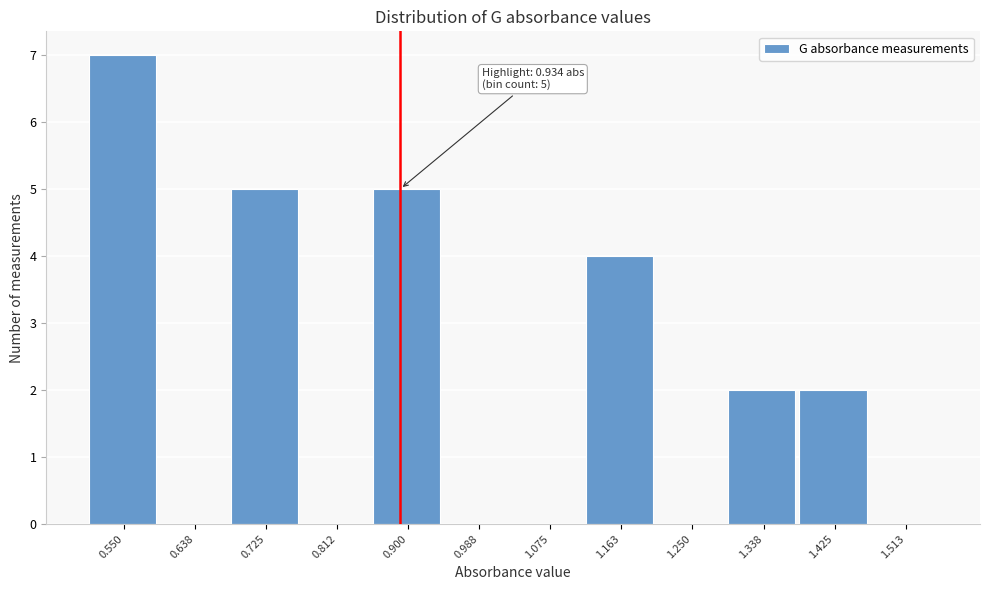

Reading left to right, extract all data points from this chart.

0.550=7	0.638=0	0.725=5	0.812=0	0.900=5	0.988=0	1.075=0	1.163=4	1.250=0	1.338=2	1.425=2	1.513=0